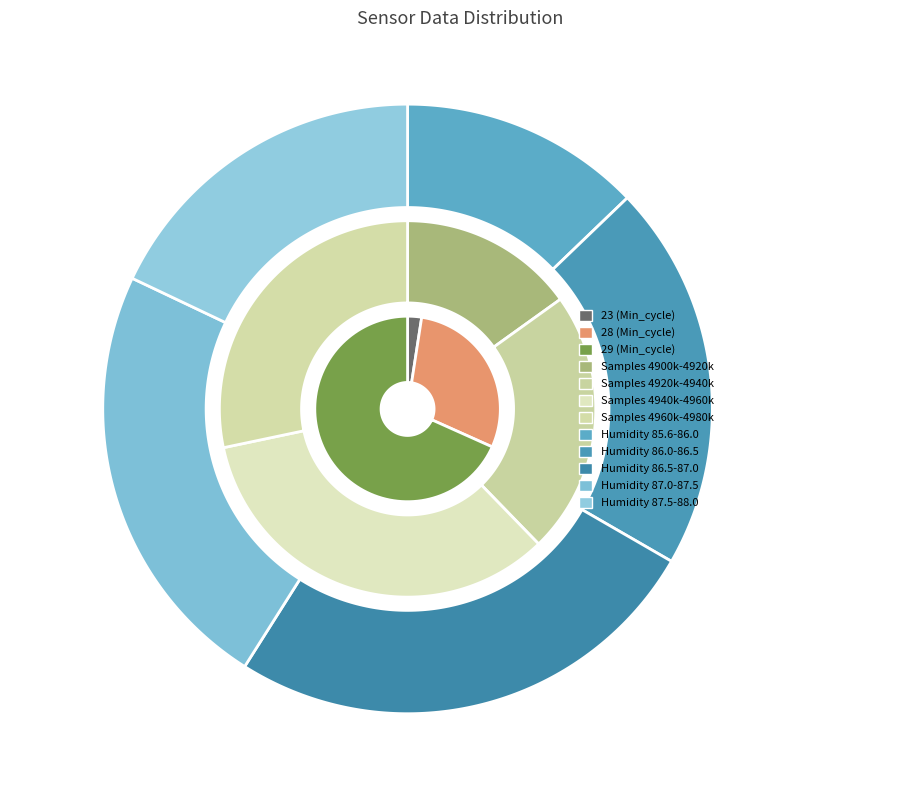

What is the change in value from 29 to 23?

-27